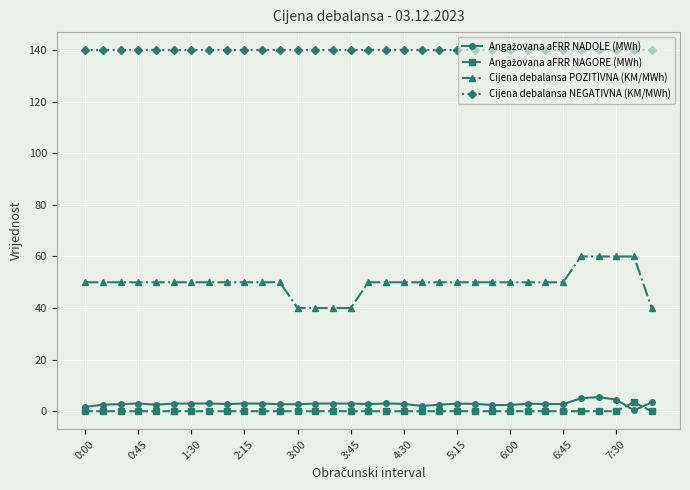

True or false: Cijena debalansa NEGATIVNA (KM/MWh) and Cijena debalansa POZITIVNA (KM/MWh) intersect in this chart.

False